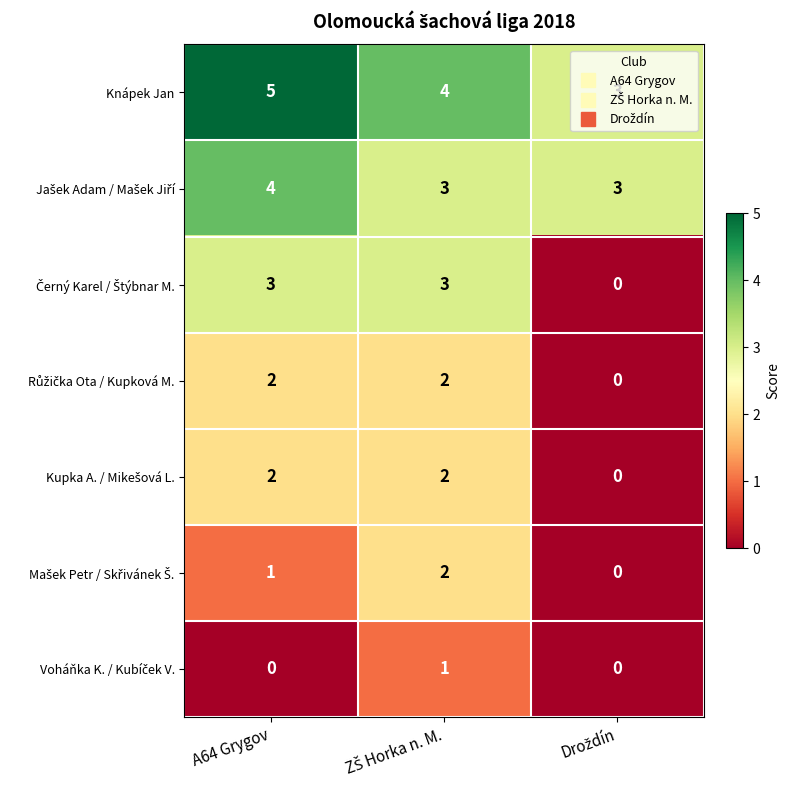

What is the sum of all Knápek Jan values?

12